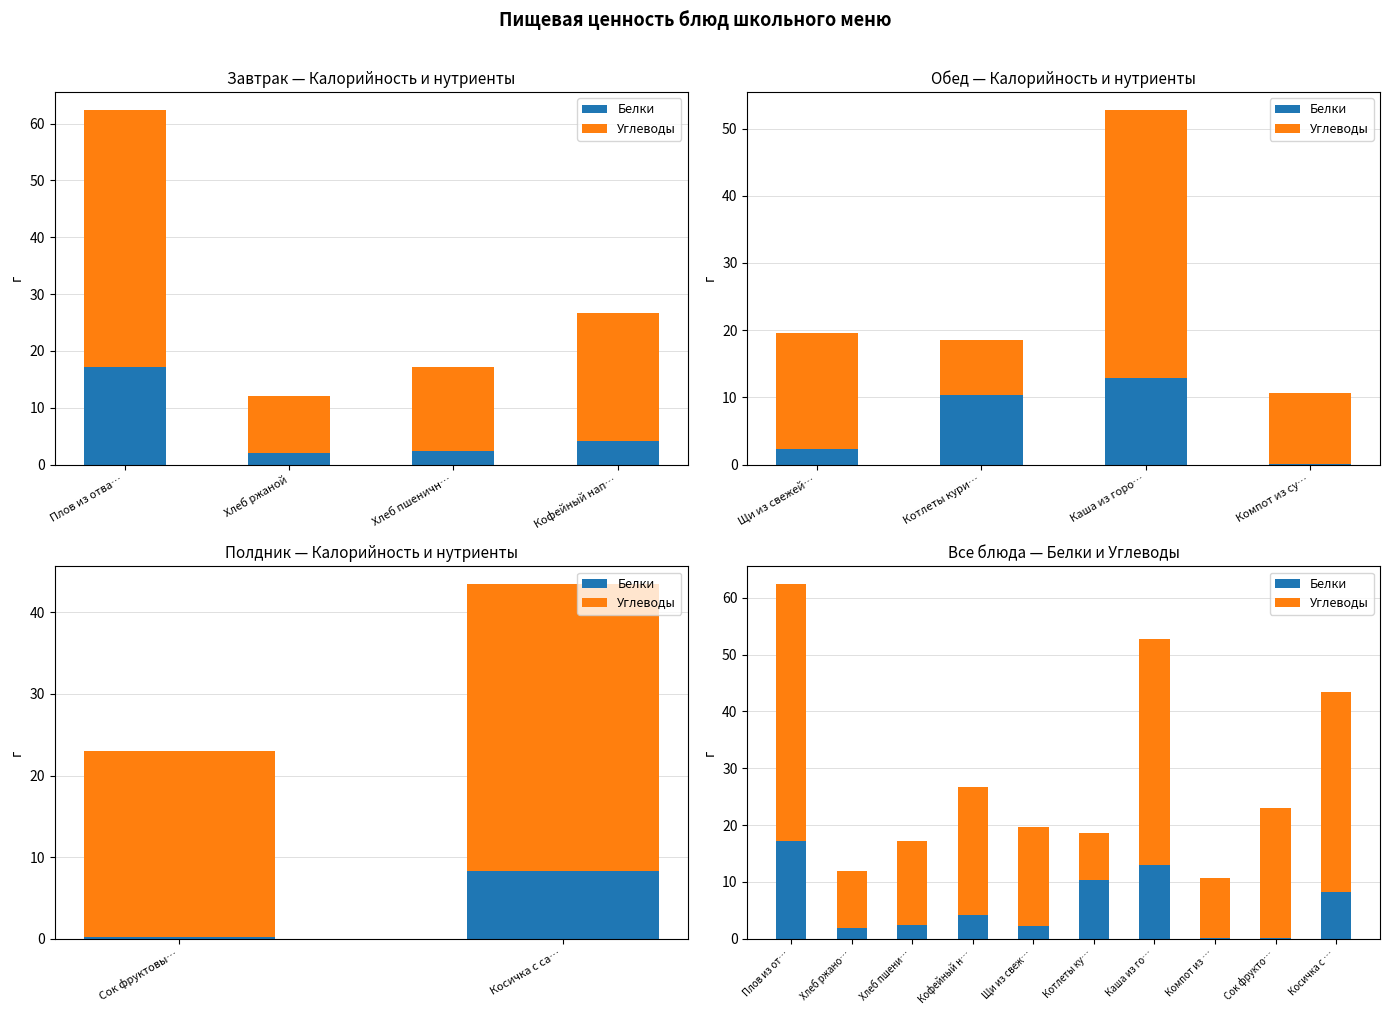

Does the chart contain stacked bars?

No